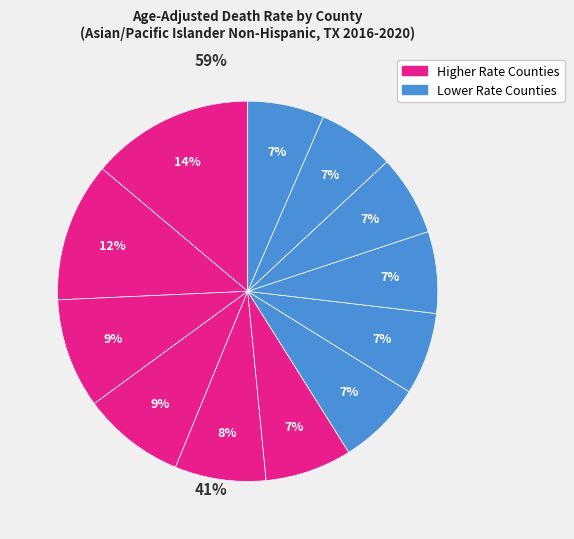

How many slices are in this pie chart?

12